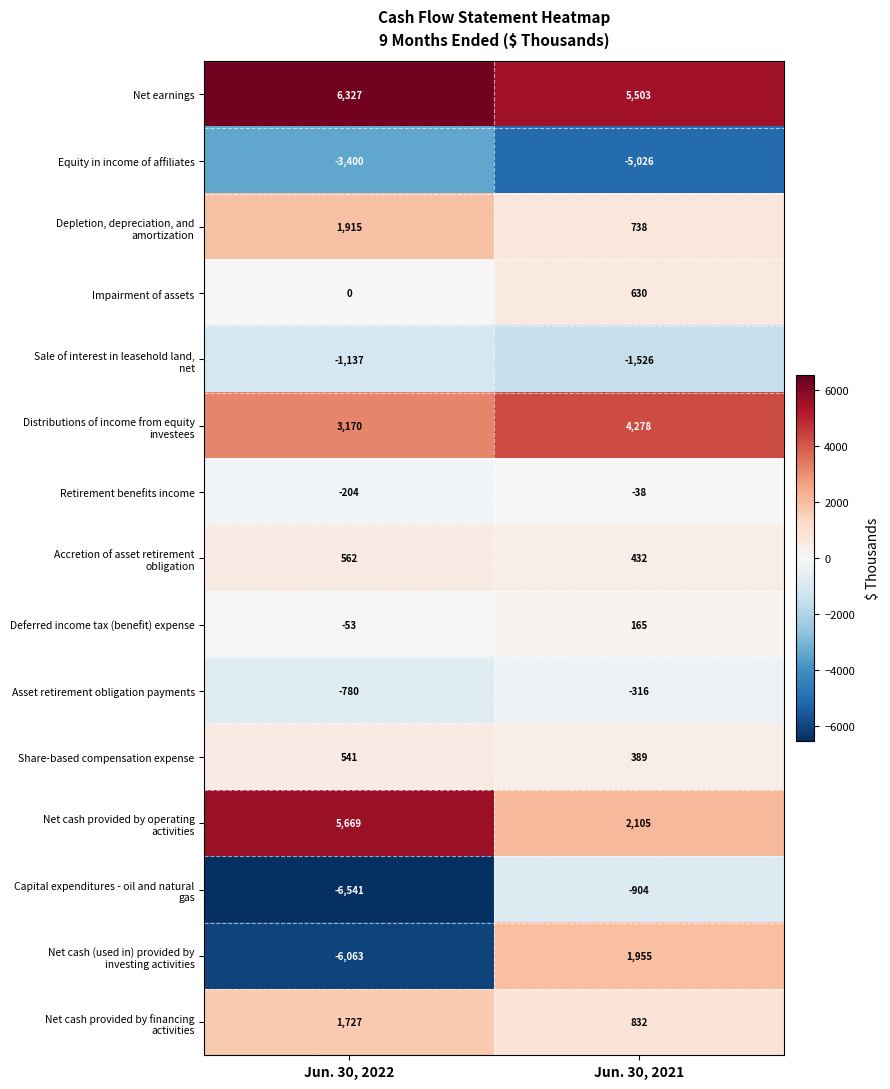

What is the difference between the maximum and minimum values in the Asset retirement obligation payments series?

464